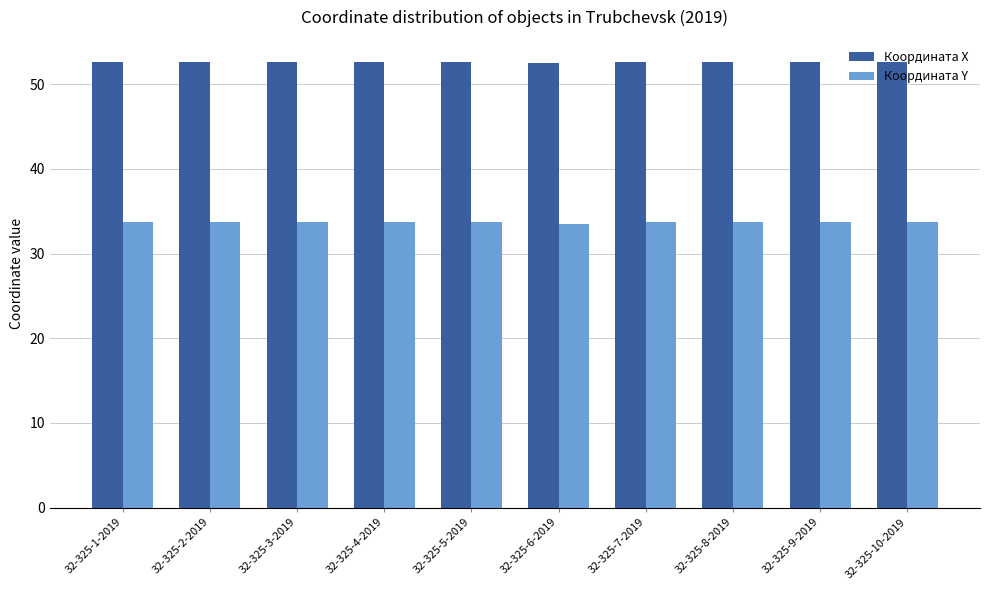

Rank the series at 32-325-2-2019 from highest to lowest value.

Координата X, Координата Y